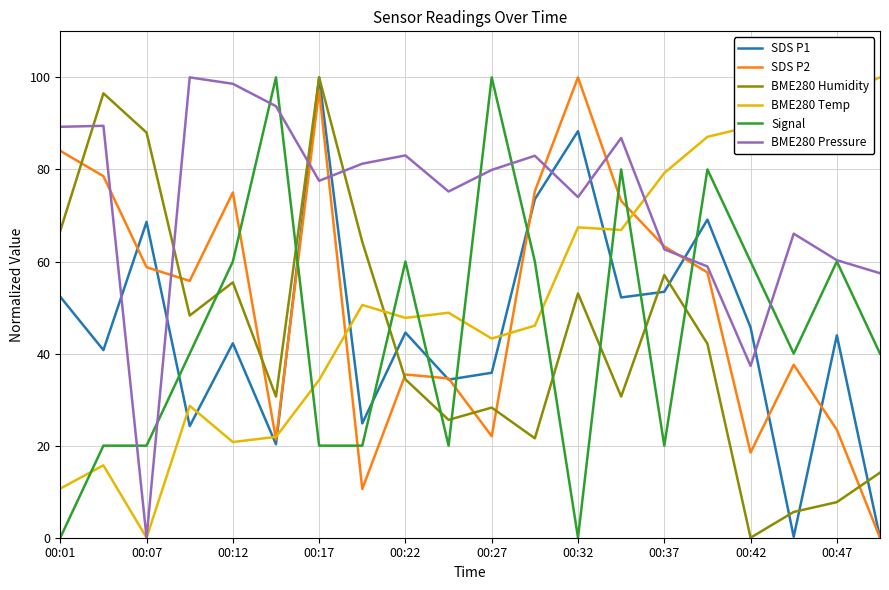

What is the maximum value for SDS P1?

100.0